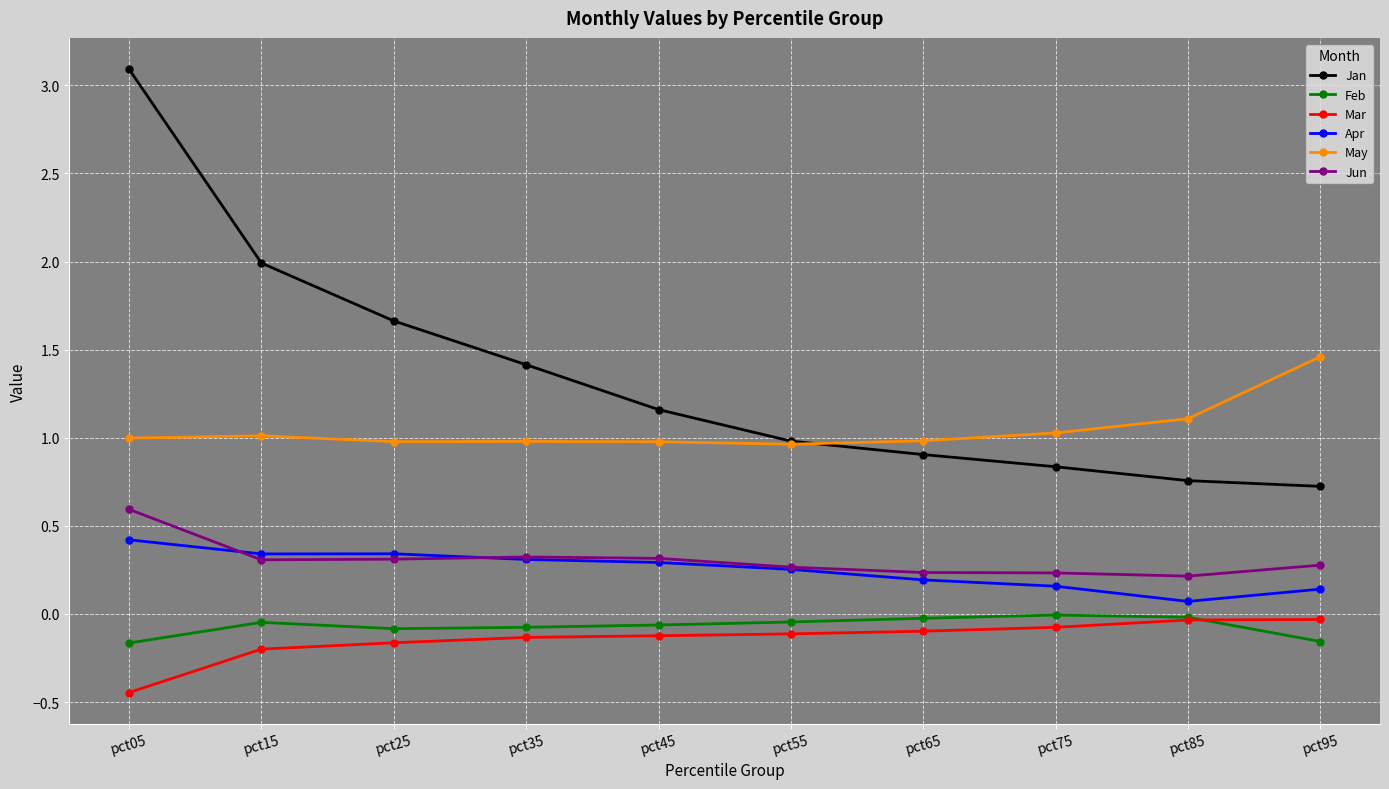

True or false: May and Mar cross at least once.

False